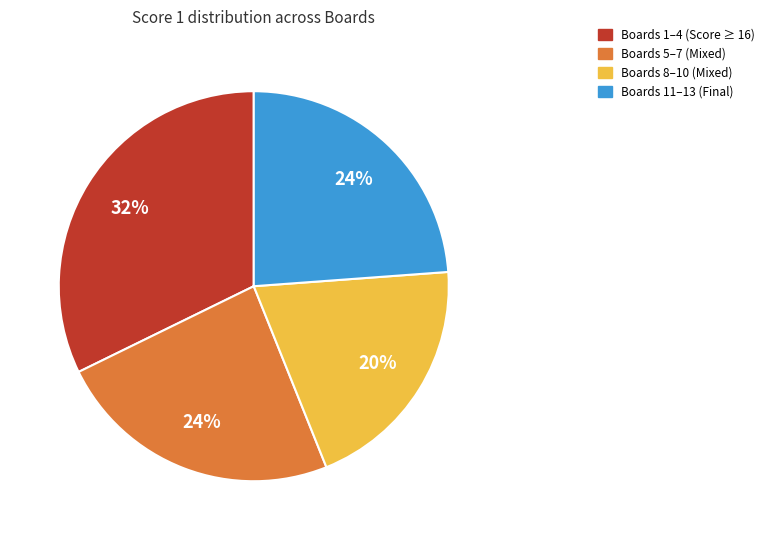

Is there any slice that represents more than half of the pie?

No